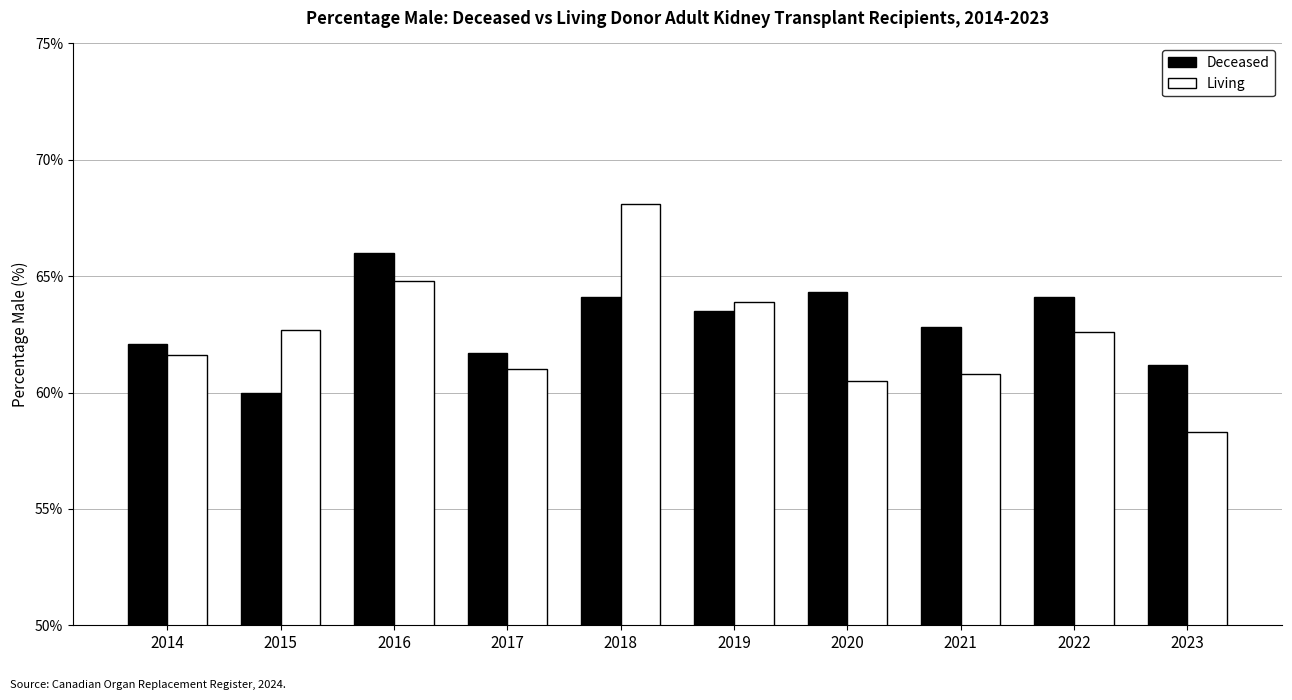

The value of Deceased at 2020 is 64.3. True or false?

True